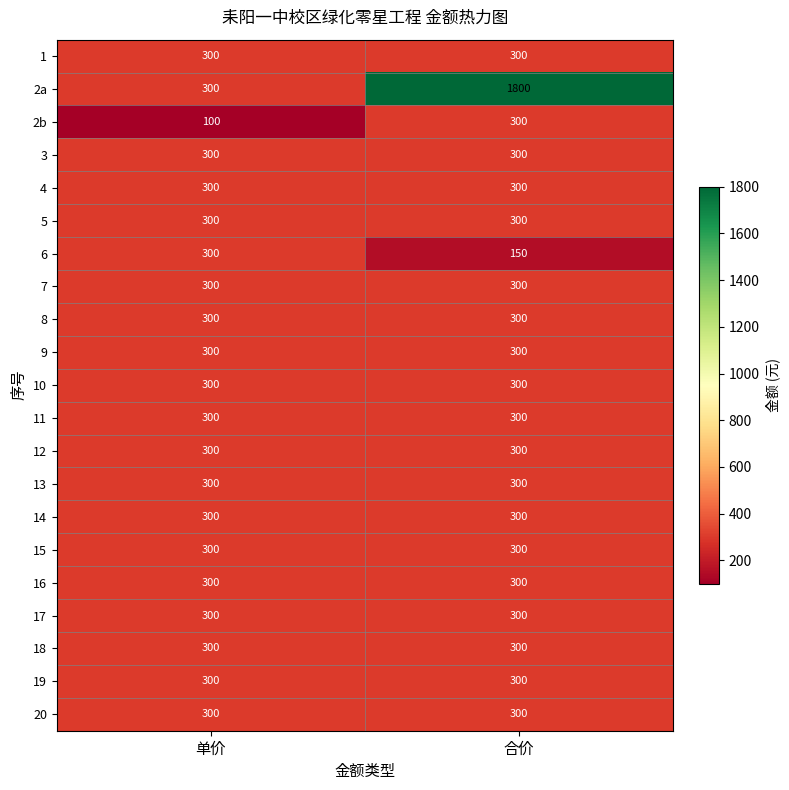

What is the highest value of the 18 series?

300